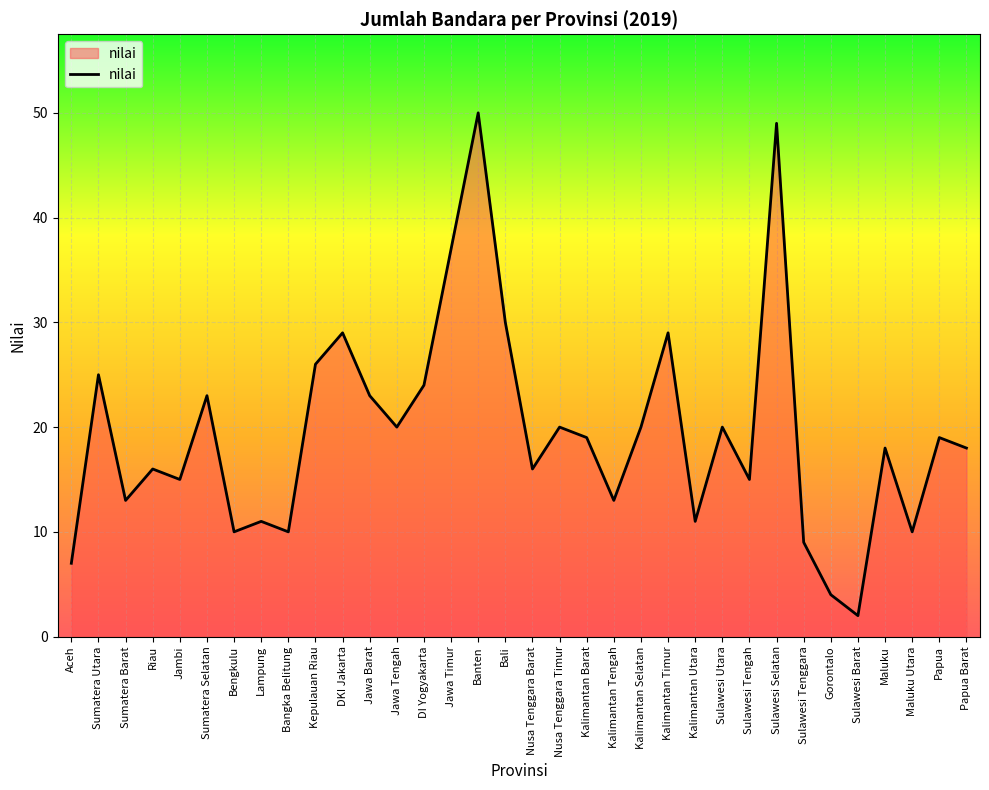

How many lines are shown in the chart?

1